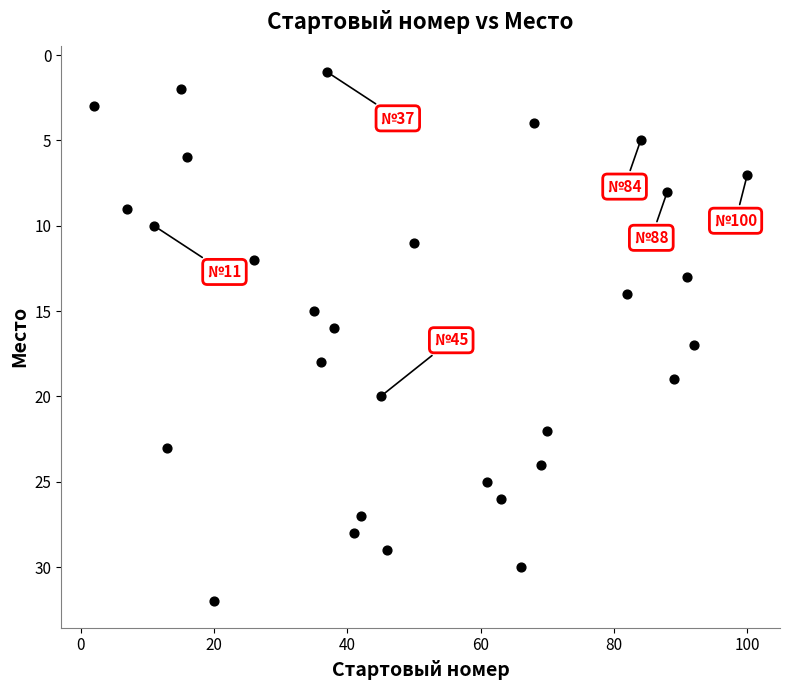

What is the range of X values (max minus min)?

98